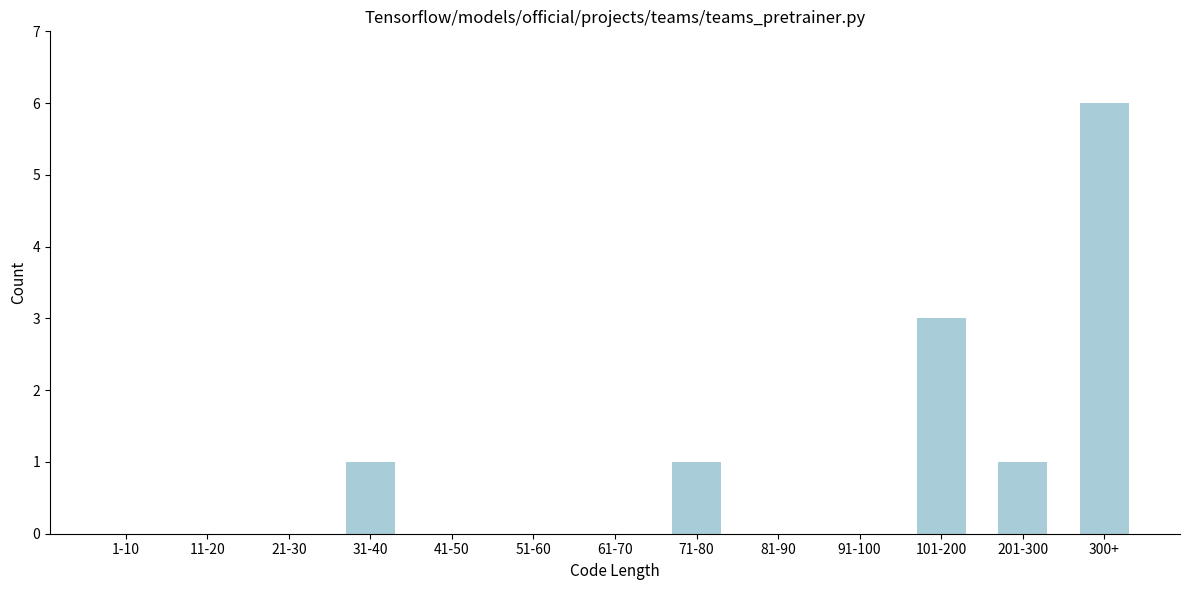

Reading right to left, what are all the values shown in this chart?

300+=6	201-300=1	101-200=3	91-100=0	81-90=0	71-80=1	61-70=0	51-60=0	41-50=0	31-40=1	21-30=0	11-20=0	1-10=0